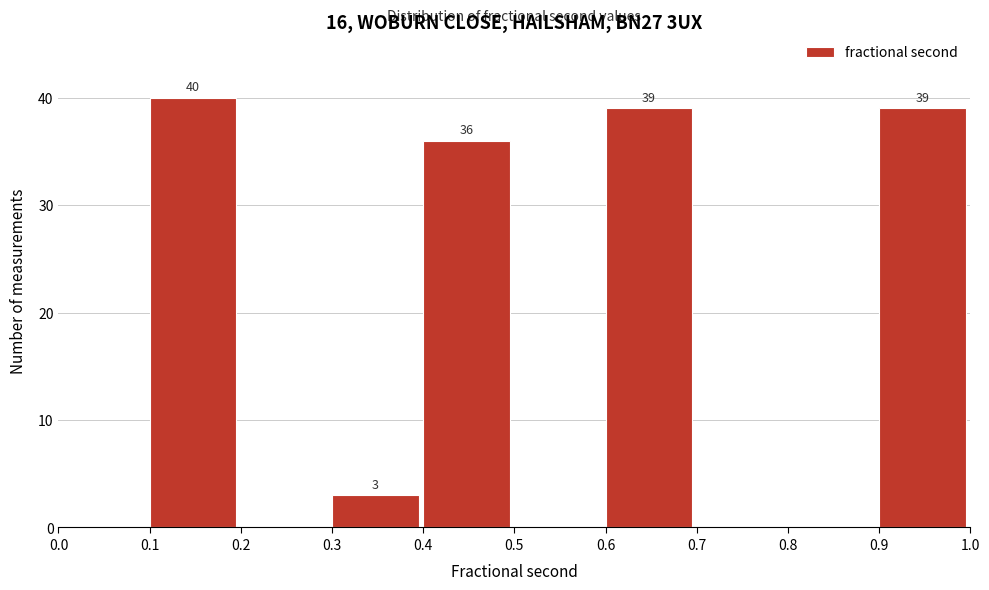

Over which range of the x-axis is the bar tallest?

0.1 to 0.2